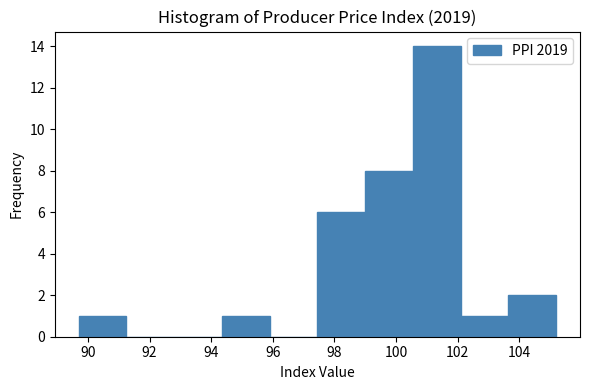

What is the height of the bar covering 99.00 to 100.55 on the x-axis? Neither the bar edges nor the heights are printed on the chart, so give them approximately, as read against the axes.

8